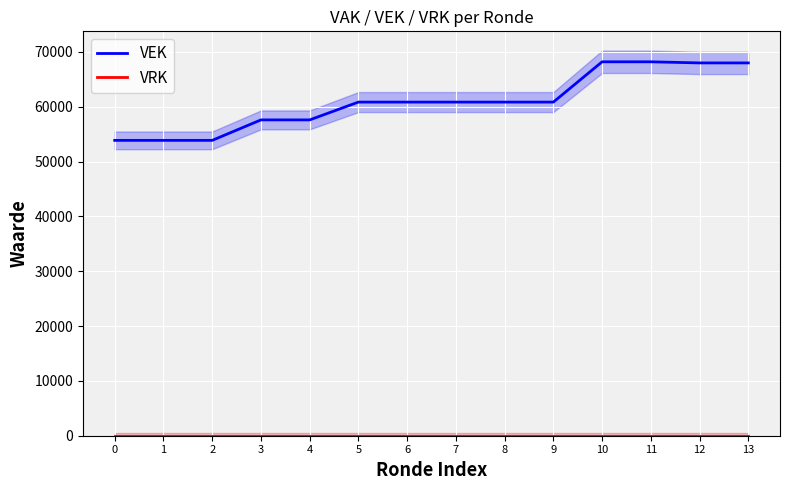

At which label is VEK closest to 61041?

5